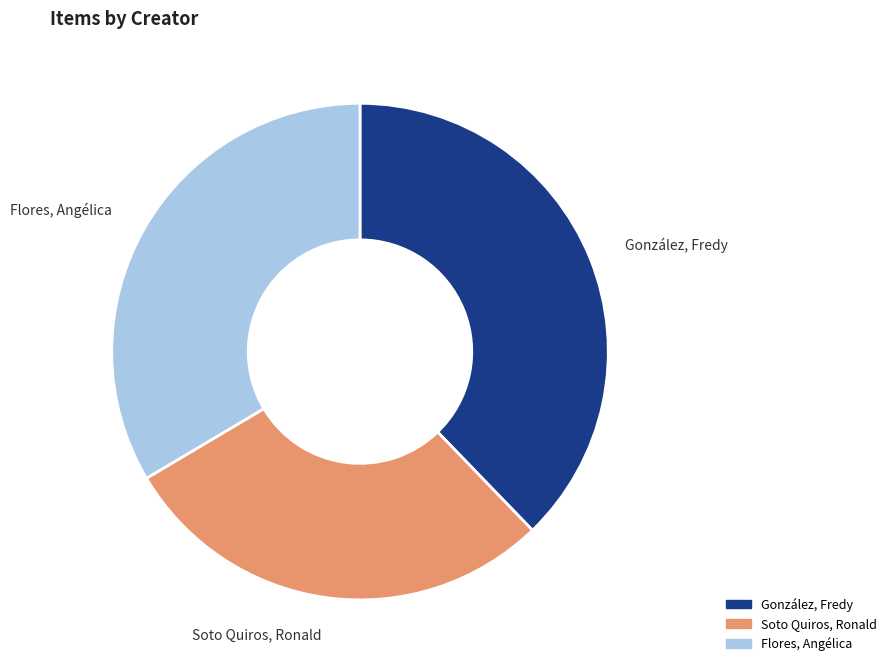

Is it true that Soto Quiros, Ronald is 29% of the pie?

True